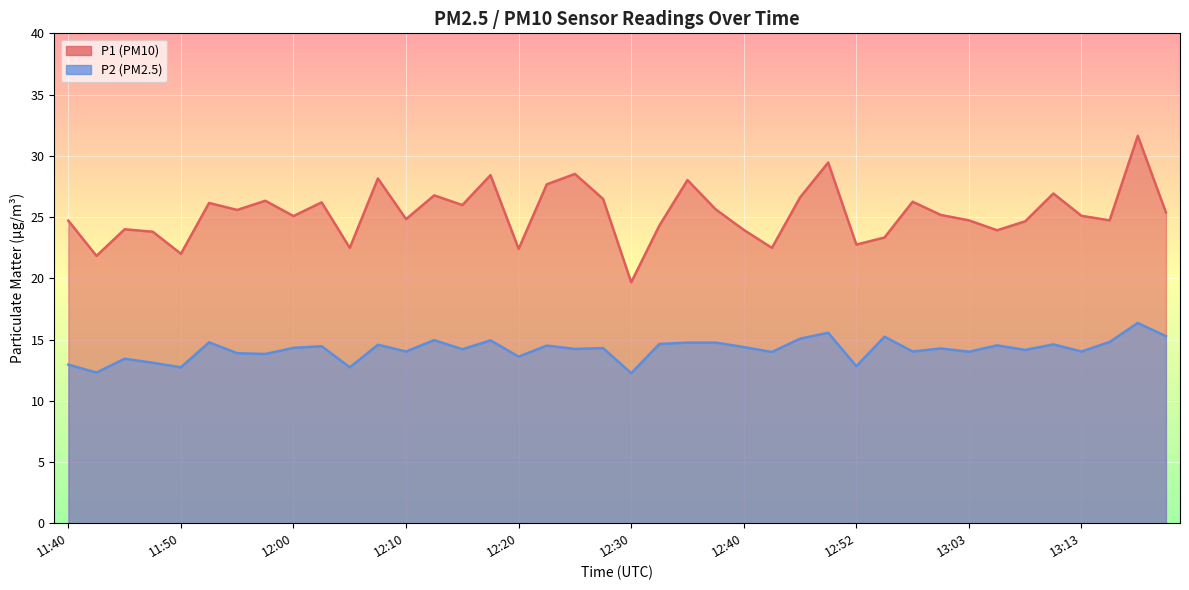

Reading left to right, what are all the values shown in this chart?

P1: 11:40=24.7	11:42=21.8	11:45=24.0	11:47=23.8	11:50=22.0	11:52=26.1	11:55=25.6	11:57=26.3	12:00=25.1	12:02=26.2	12:05=22.5	12:07=28.1	12:10=24.8	12:12=26.8	12:15=26.0	12:17=28.4	12:20=22.4	12:22=27.7	12:25=28.5	12:27=26.5	12:30=19.7	12:32=24.3	12:35=28.0	12:37=25.6	12:40=23.9	12:42=22.5	12:47=26.6	12:50=29.4	12:52=22.8	12:55=23.3	12:57=26.2	13:00=25.2	13:03=24.7	13:05=23.9	13:08=24.6	13:10=26.9	13:13=25.1	13:15=24.7	13:18=31.6	13:20=25.4
P2: 11:40=12.9	11:42=12.3	11:45=13.4	11:47=13.1	11:50=12.7	11:52=14.8	11:55=13.9	11:57=13.8	12:00=14.3	12:02=14.4	12:05=12.7	12:07=14.6	12:10=14.0	12:12=14.9	12:15=14.2	12:17=14.9	12:20=13.6	12:22=14.5	12:25=14.2	12:27=14.3	12:30=12.2	12:32=14.6	12:35=14.8	12:37=14.8	12:40=14.4	12:42=14.0	12:47=15.1	12:50=15.6	12:52=12.8	12:55=15.2	12:57=14.0	13:00=14.3	13:03=14.0	13:05=14.5	13:08=14.2	13:10=14.6	13:13=14.0	13:15=14.8	13:18=16.4	13:20=15.3